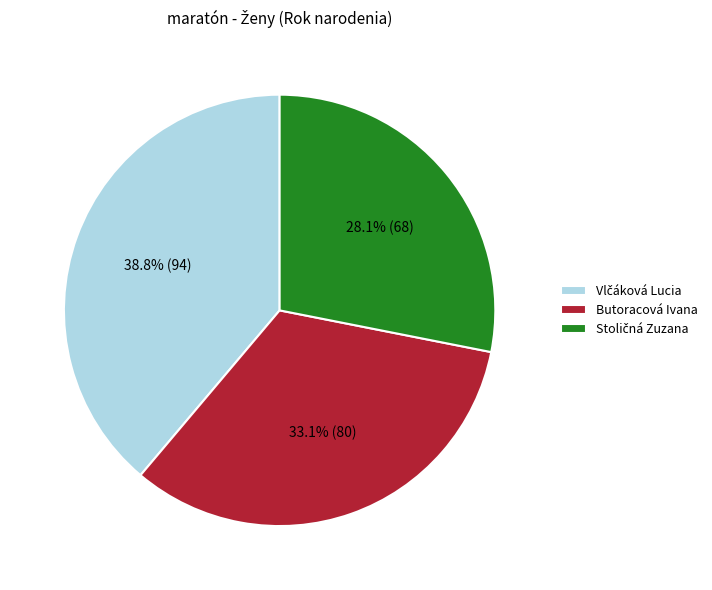

Is Butoracová Ivana the majority of the pie?

No